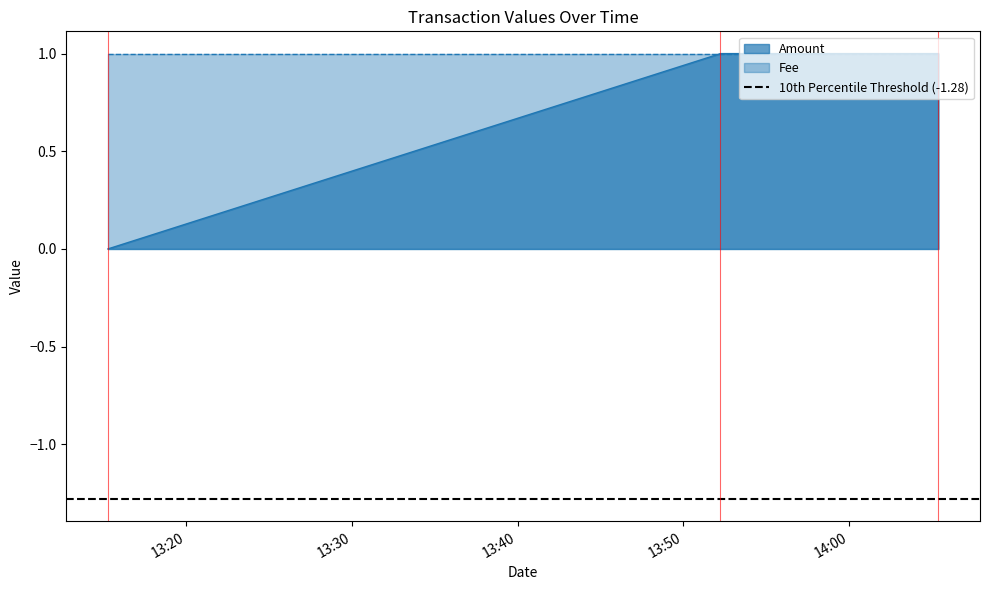

Reading right to left, extract all data points from this chart.

2018-01-11 14:05:23=1	2018-01-11 13:52:14=1	2018-01-11 13:15:17=0